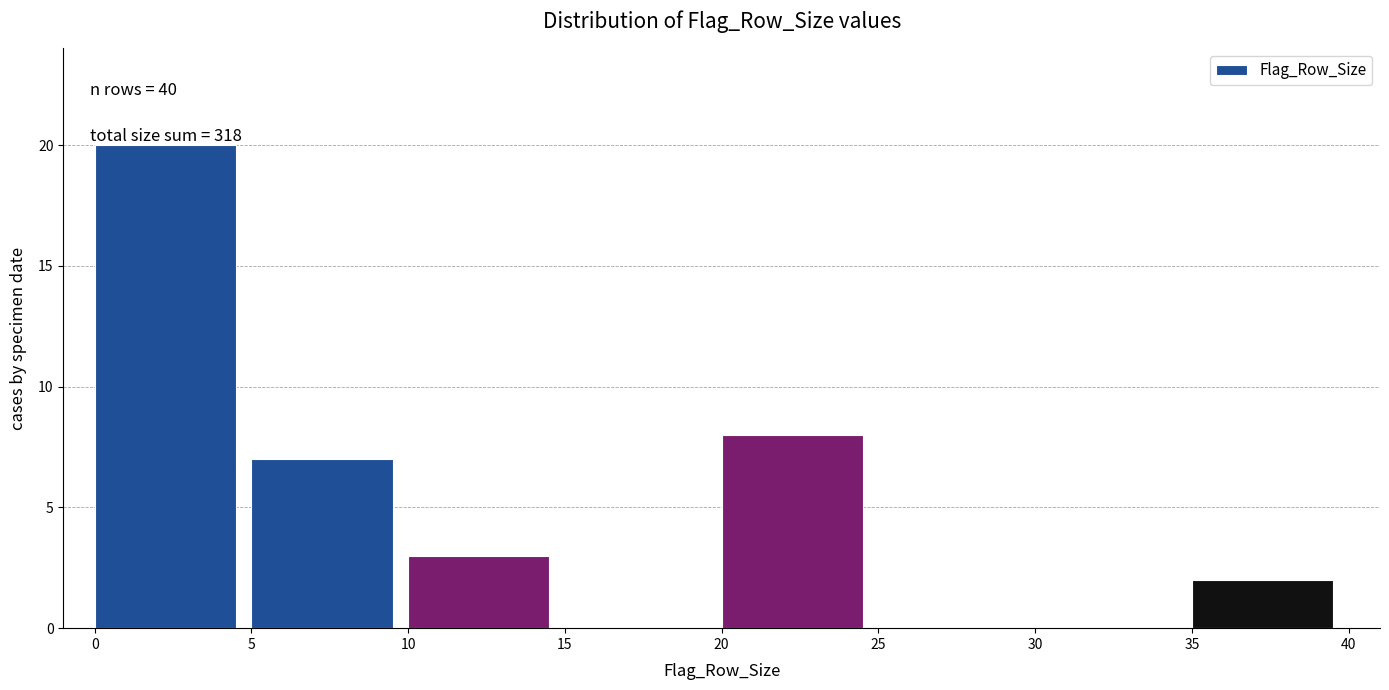

Which range on the x-axis has the tallest bar?

0 to 5